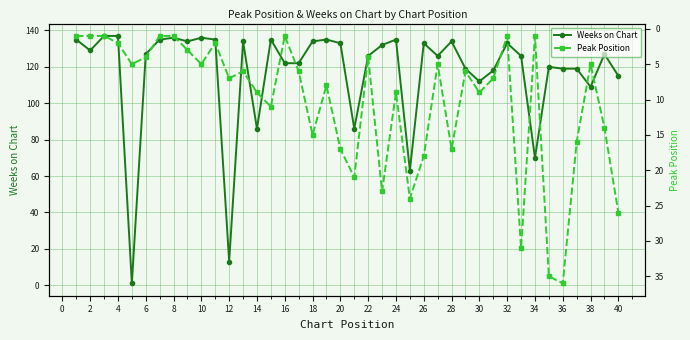

List the series in order of their overall mean, highest first.

Weeks on Chart, Peak Position